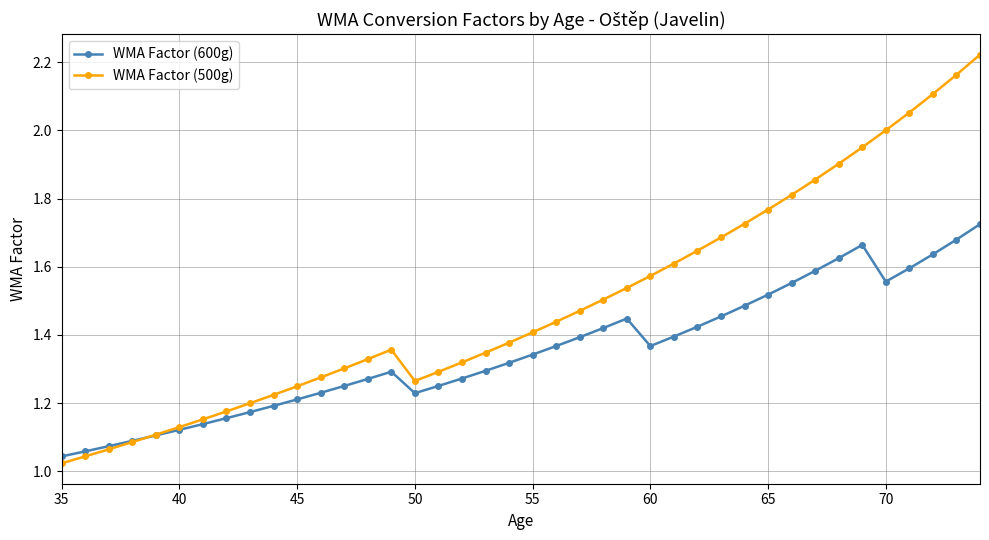

True or false: WMA Factor (600g) has more than 1 points higher than both neighbors.

True